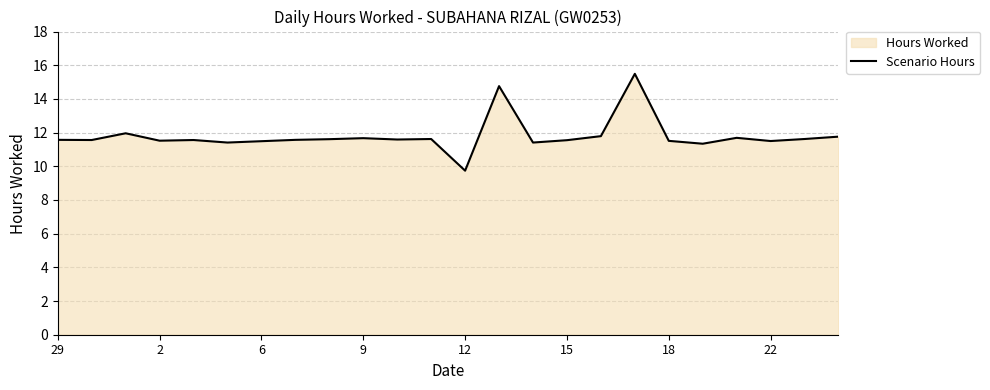

True or false: the data shows 11.8 at 23.

True